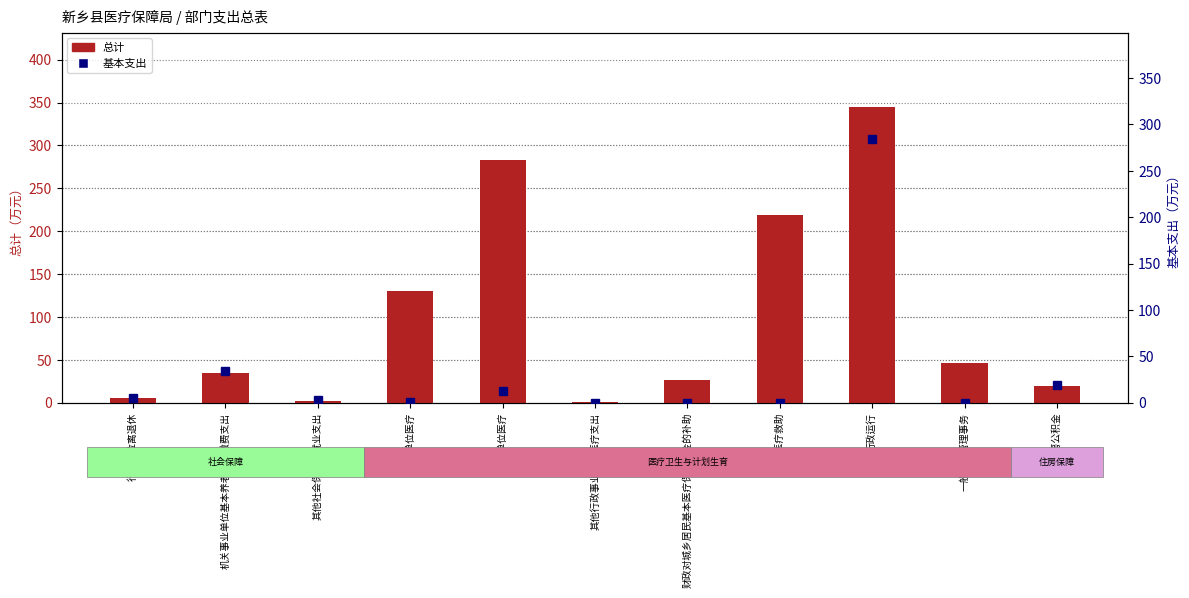

Where does the 基本支出 series first go above 2?

行政单位离退休